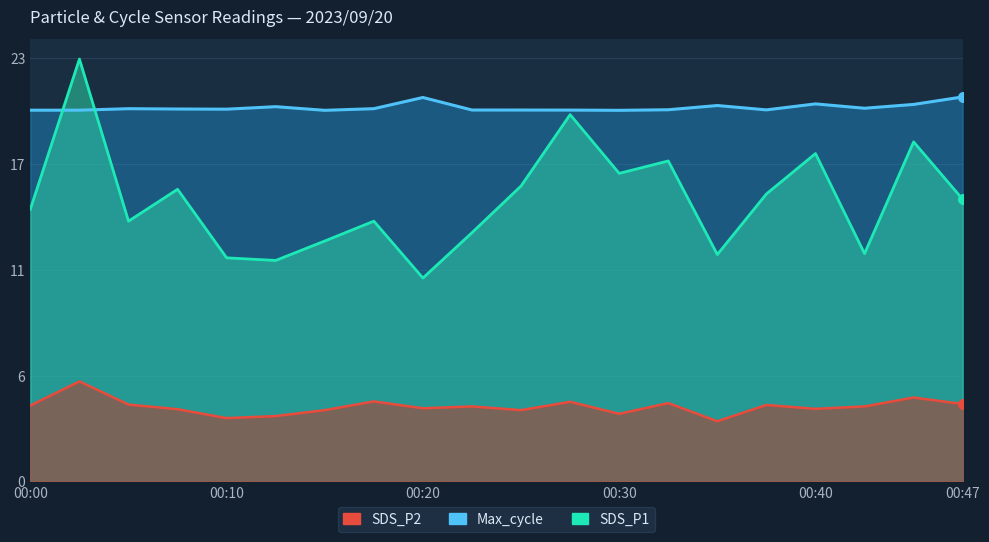

What are all the series names shown in the legend?

SDS_P1, SDS_P2, Max_cycle